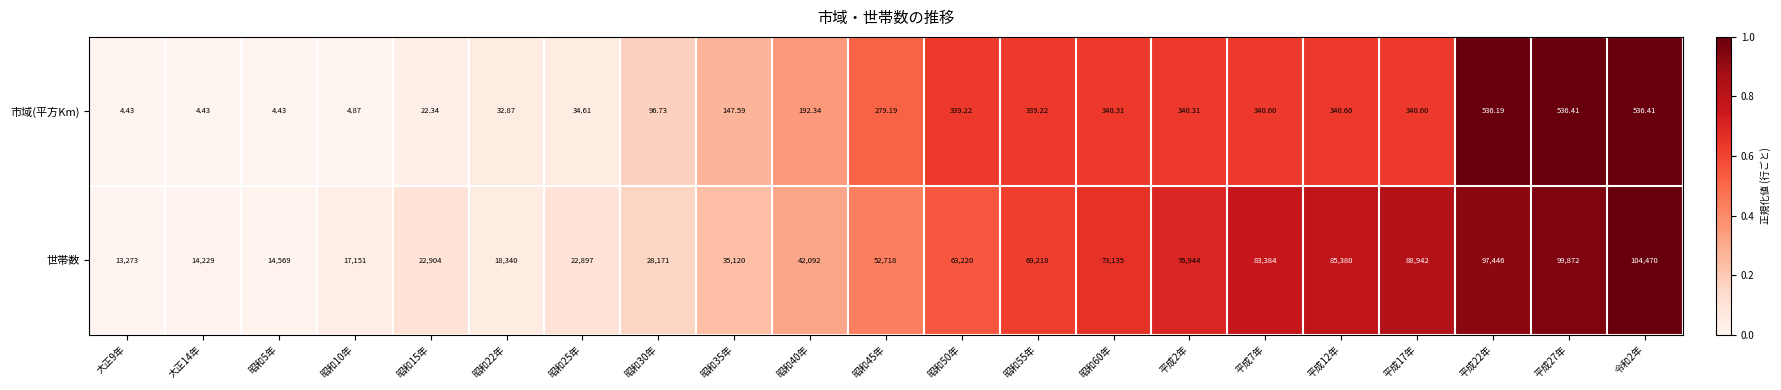

List the series in order of their peak value, lowest first.

市域(平方Km), 世帯数